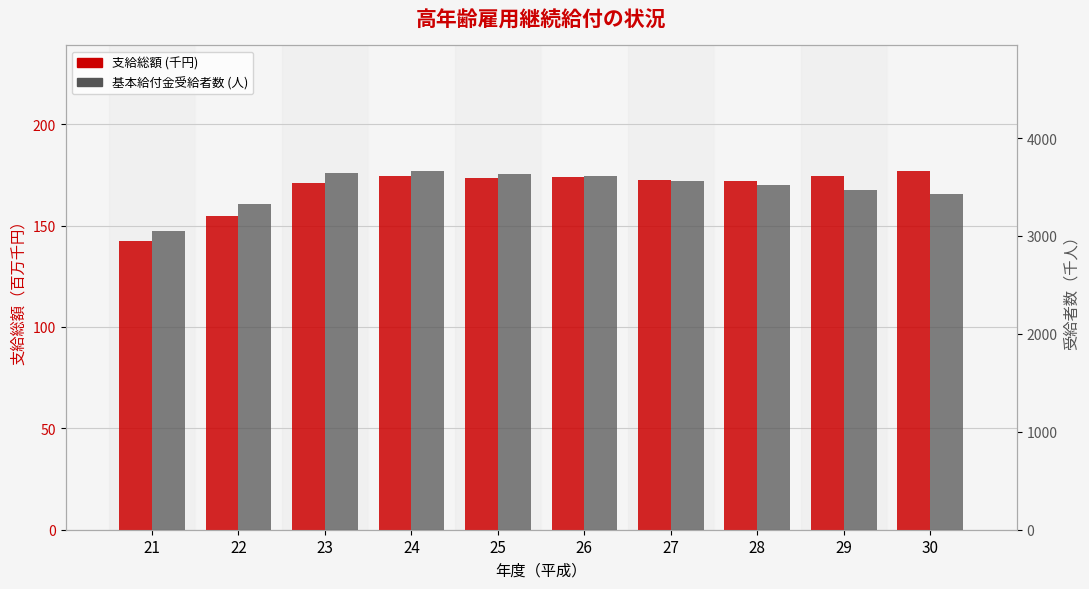

Which series has the largest range (max minus min)?

基本給付金受給者数 (人)